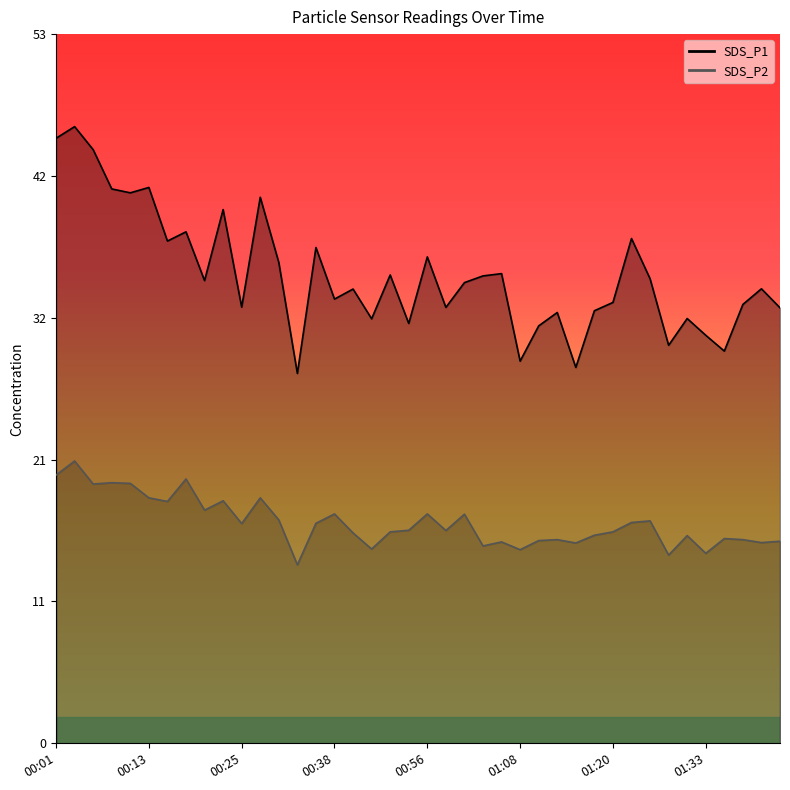

The value of SDS_P1 at 00:21 is 34.5. True or false?

True